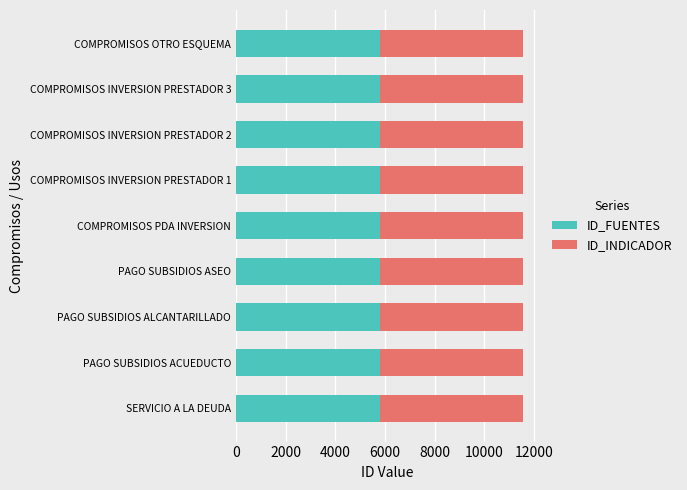

Count the ID_FUENTES values in the range 5795 to 5799.

5